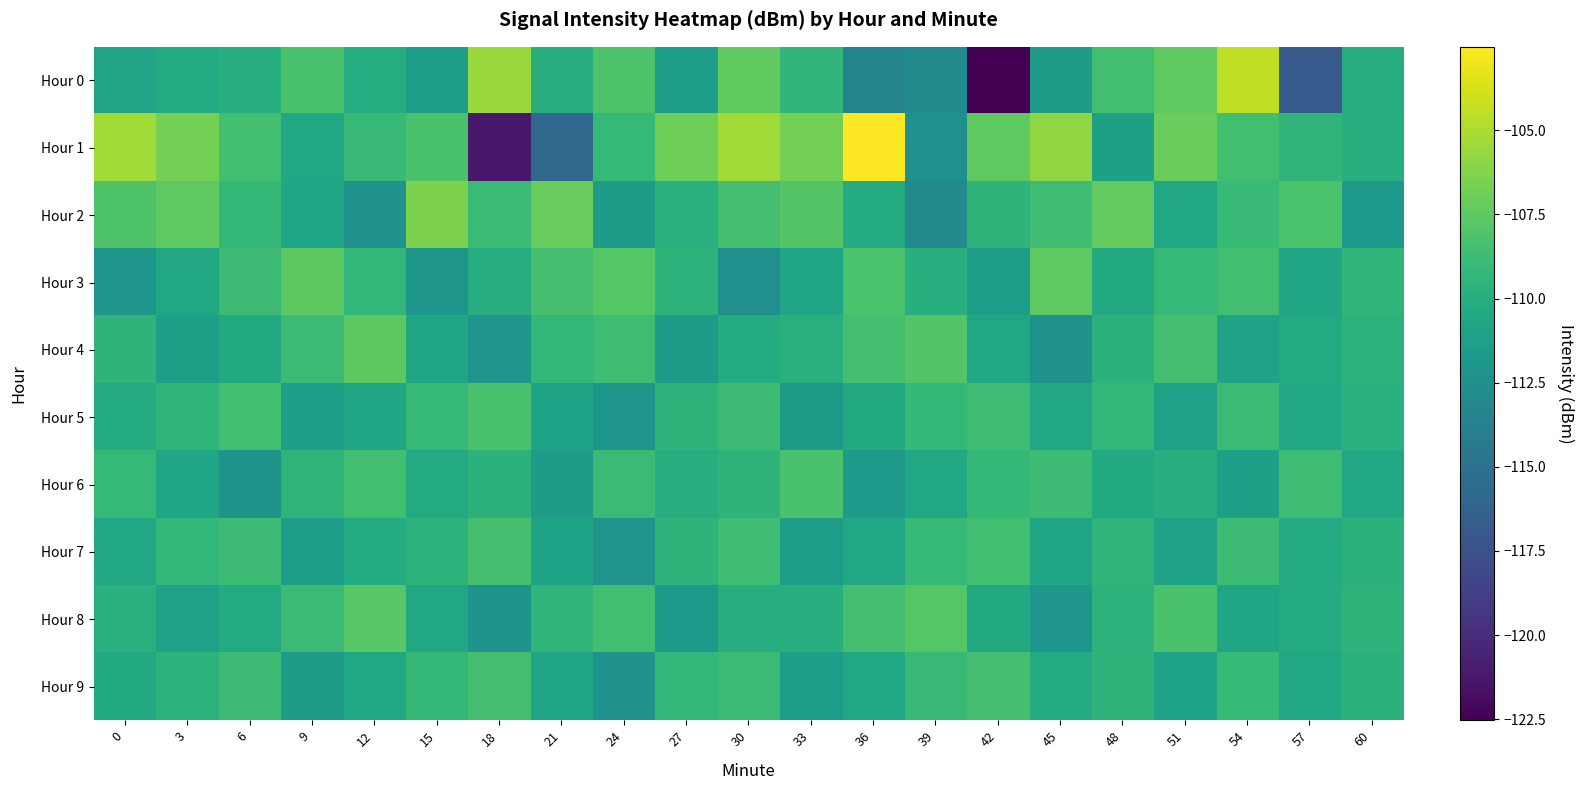

At 54, list the series in order from smallest to largest.

Hour 6, Hour 4, Hour 8, Hour 9, Hour 2, Hour 5, Hour 7, Hour 1, Hour 3, Hour 0